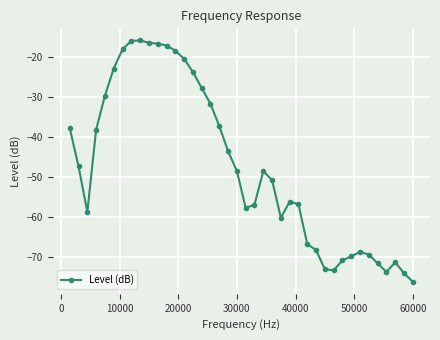

True or false: the data has more than 0 interior local peaks.

True